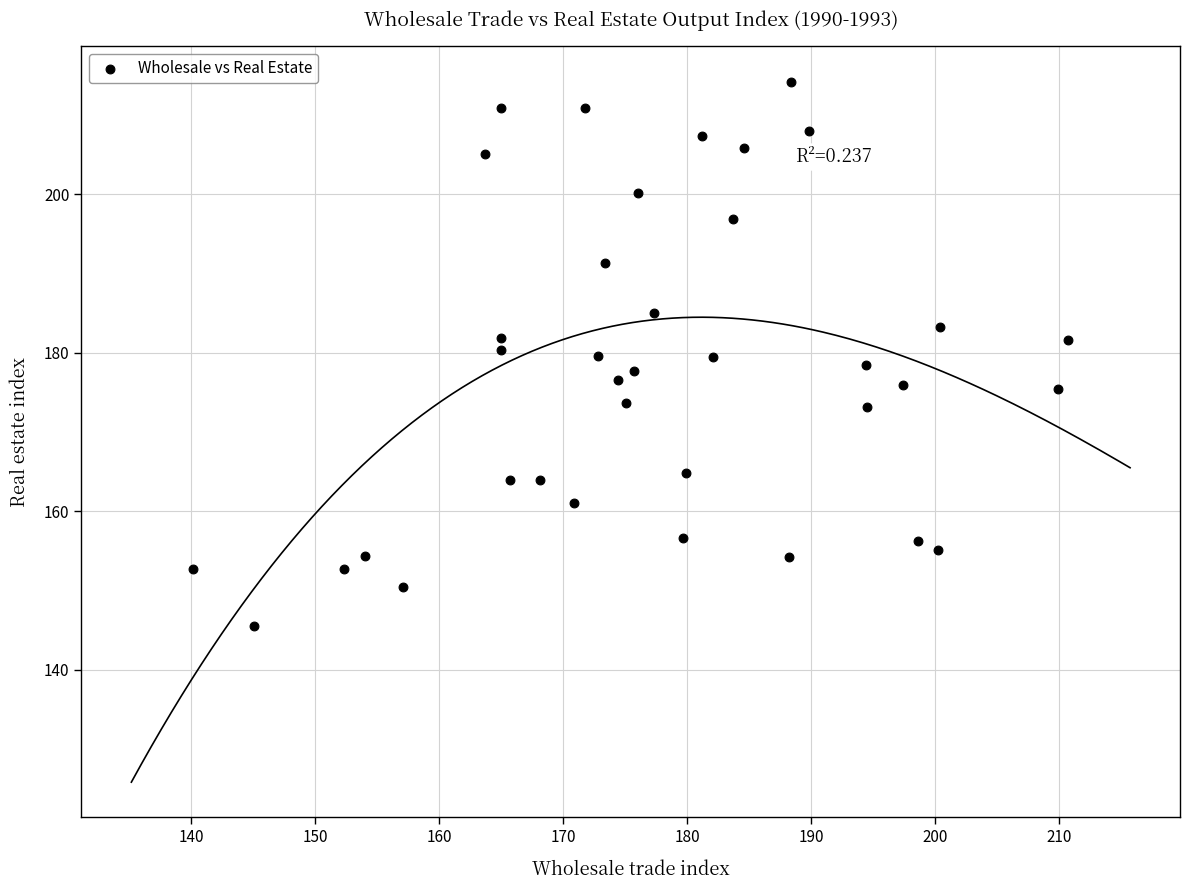

What is the range of X values (max minus min)?

70.5